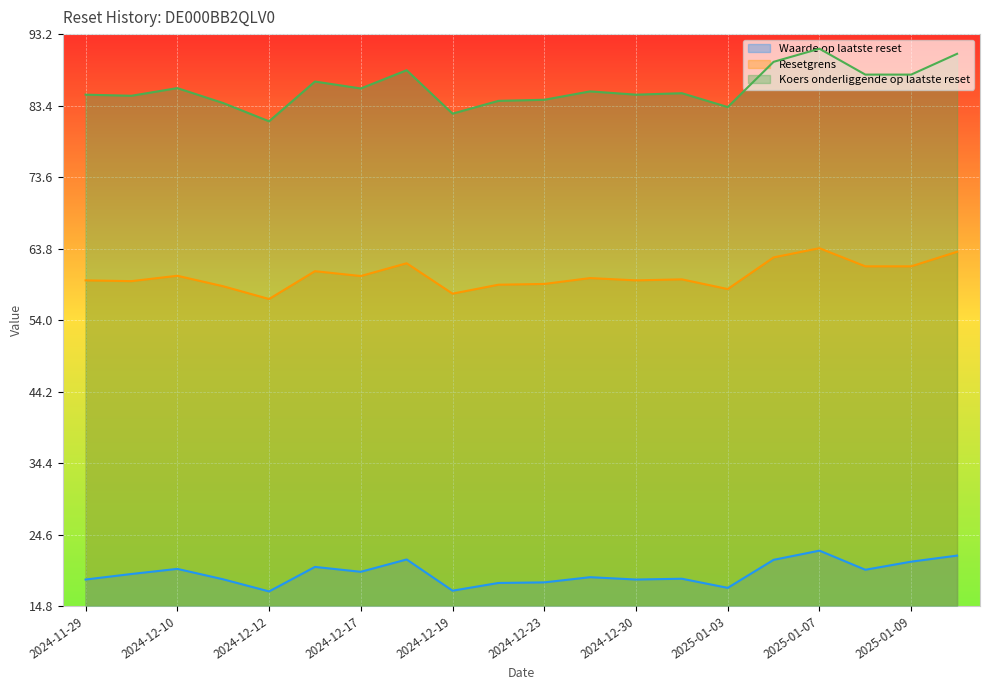

What is the difference between the highest and lowest values at 2024-12-20?

66.1